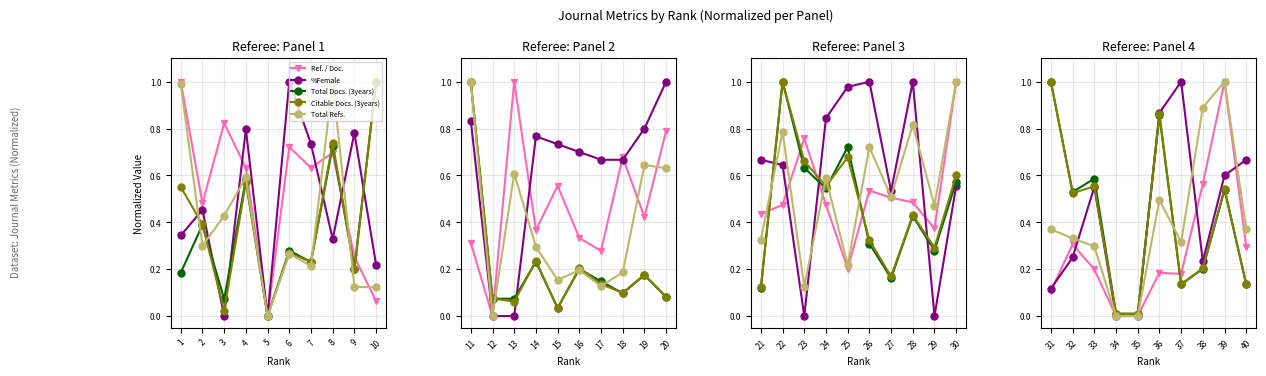

At how many categories does at least one series exceed 0?

10